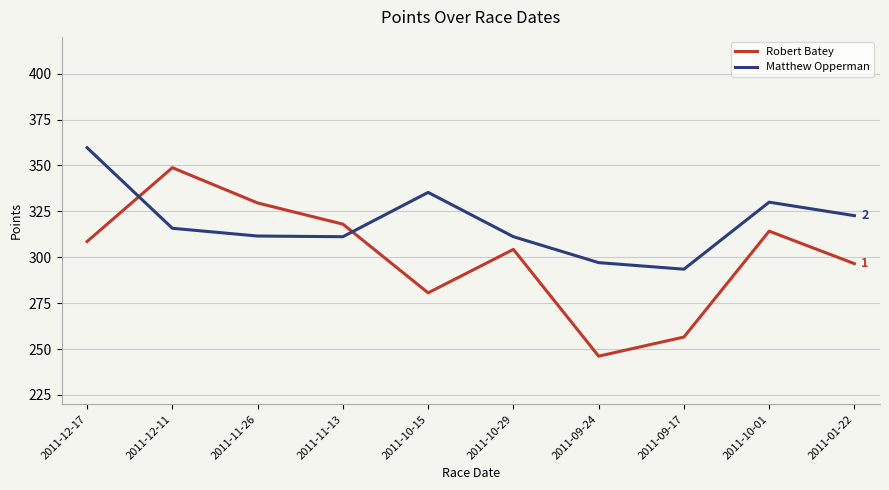

Between which two adjacent categories do Matthew Opperman and Robert Batey first intersect?

2011-12-17 and 2011-12-11